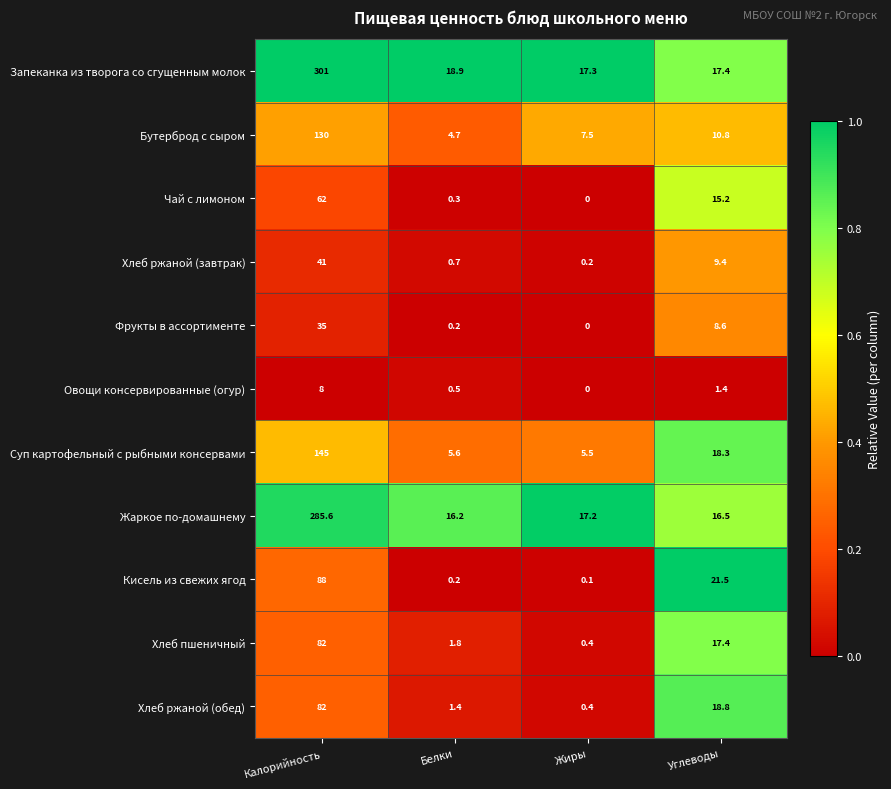

What is the difference between the Хлеб ржаной (завтрак) values at Калорийность and Жиры?

40.8